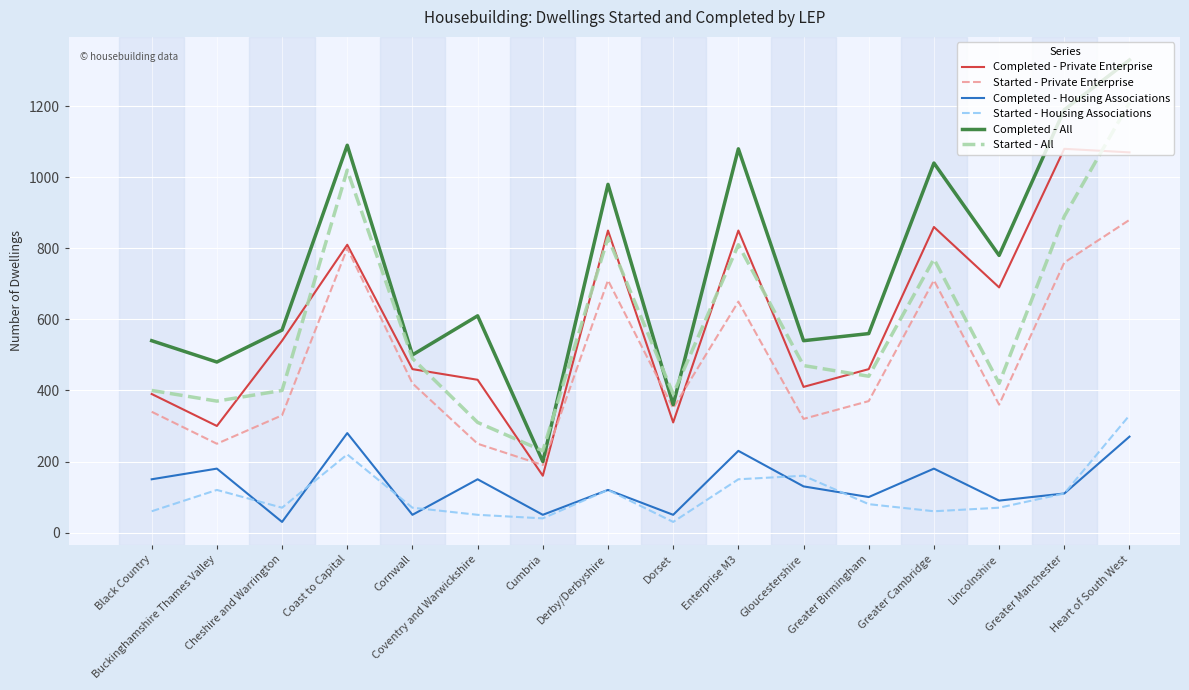

Which series has the largest total across all categories?

Completed - All